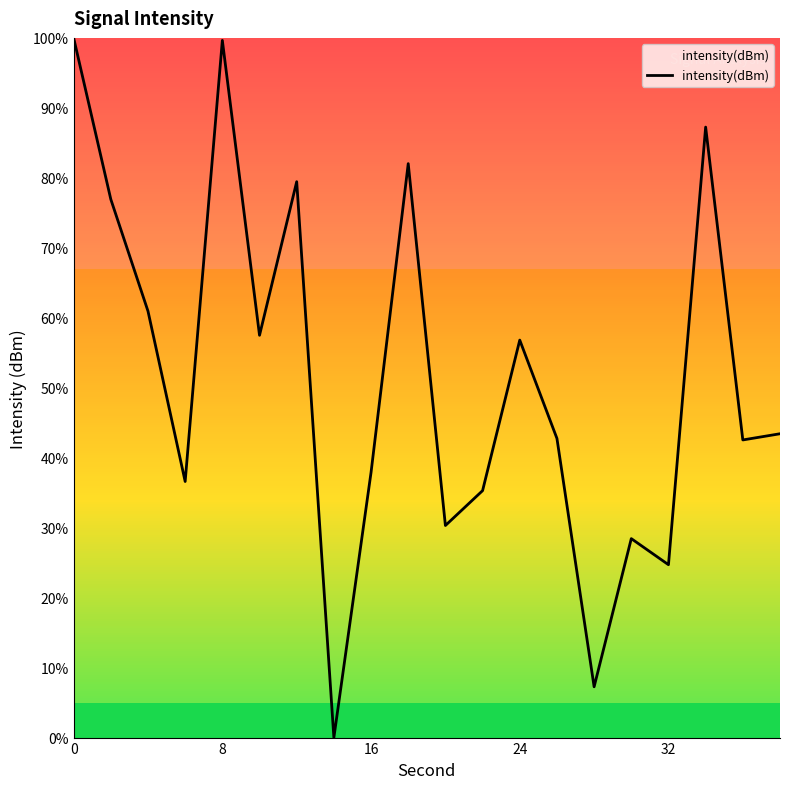

Count the number of categories in the chart.

20